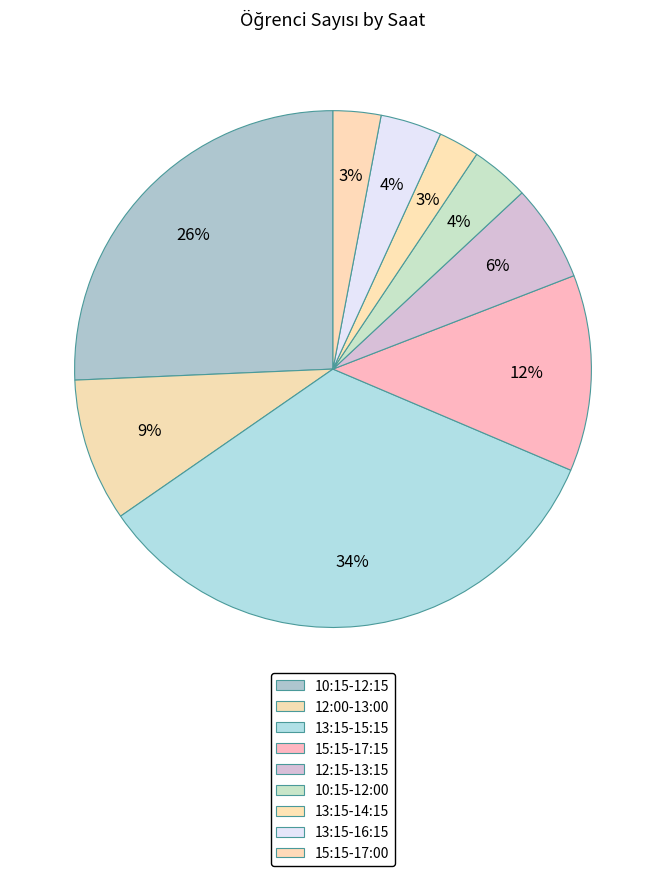

How many segments does this pie chart have?

9